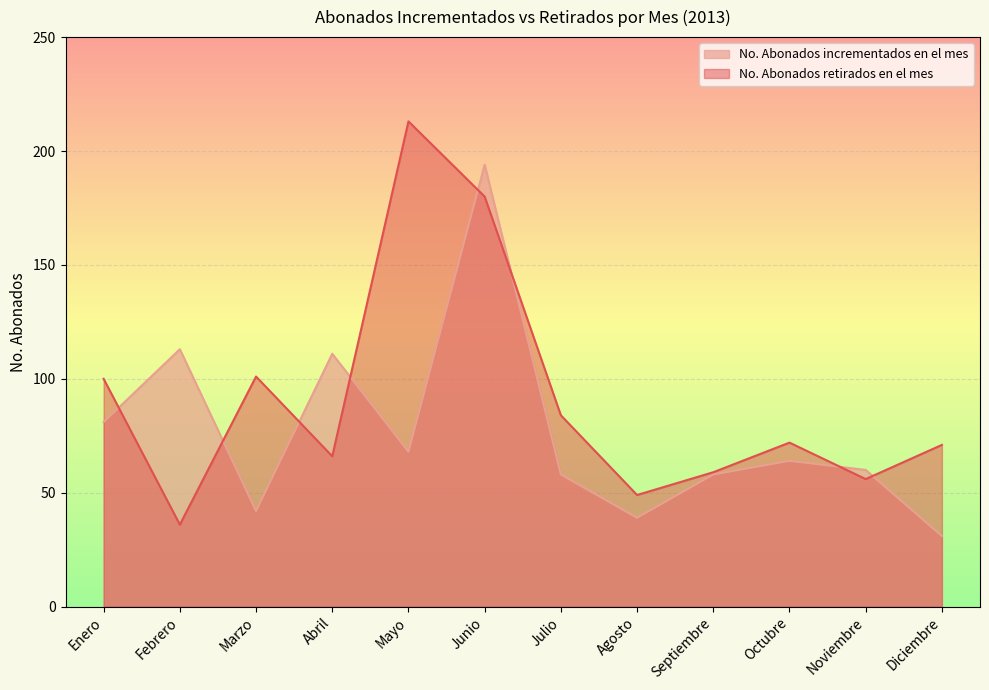

What is the difference between the second highest and minimum values in the No. Abonados incrementados en el mes series?

82